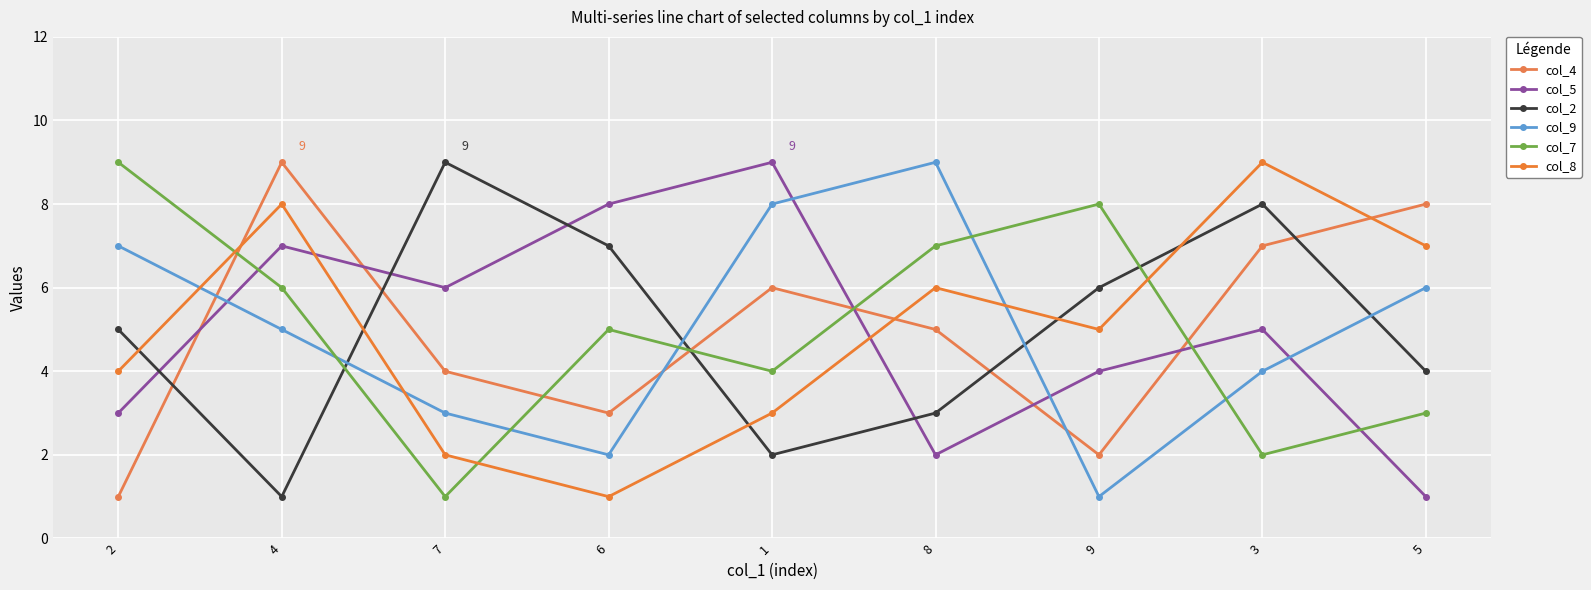

What is the difference between the highest and lowest values at 9?

7